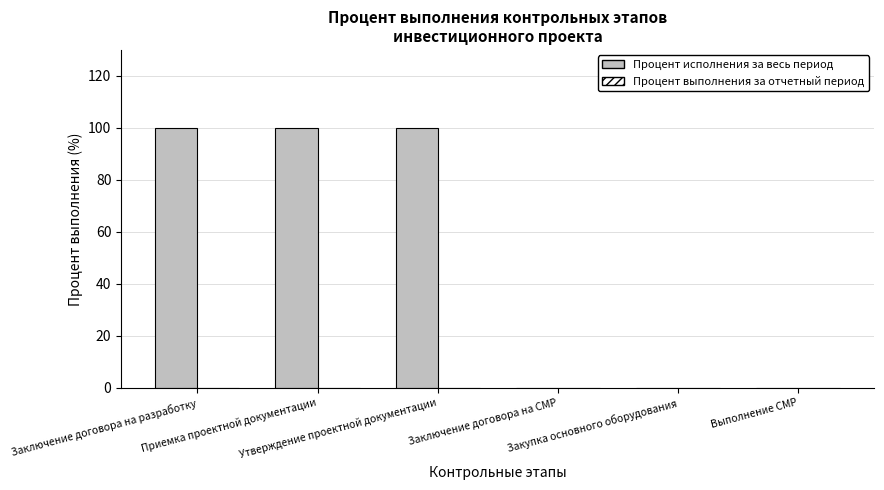

What is the maximum value shown in the chart?

100